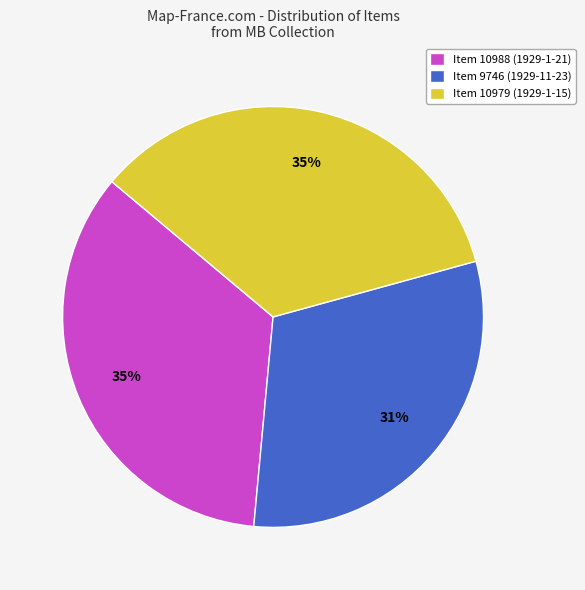

Is it true that Item 9746 (1929-11-23) is 40% of the pie?

False